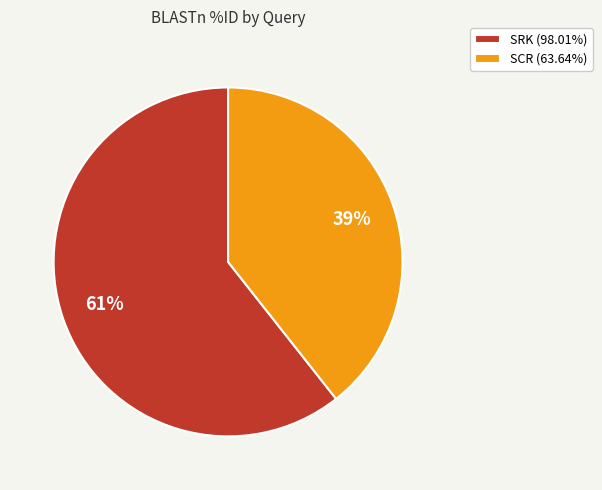

Do SCR and SRK together represent more than half of the pie?

Yes